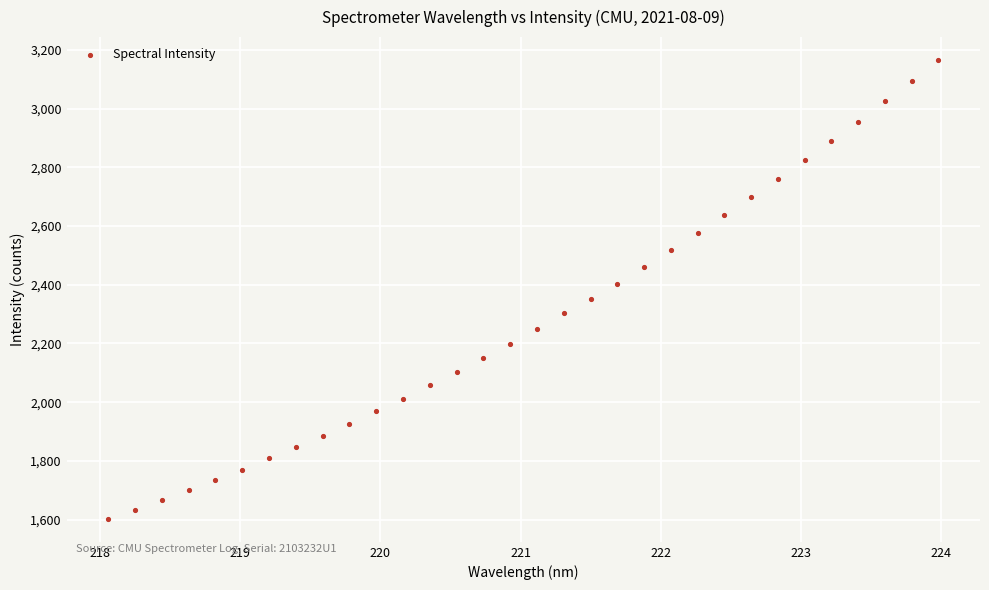

What is the range of X values (max minus min)?

5.9